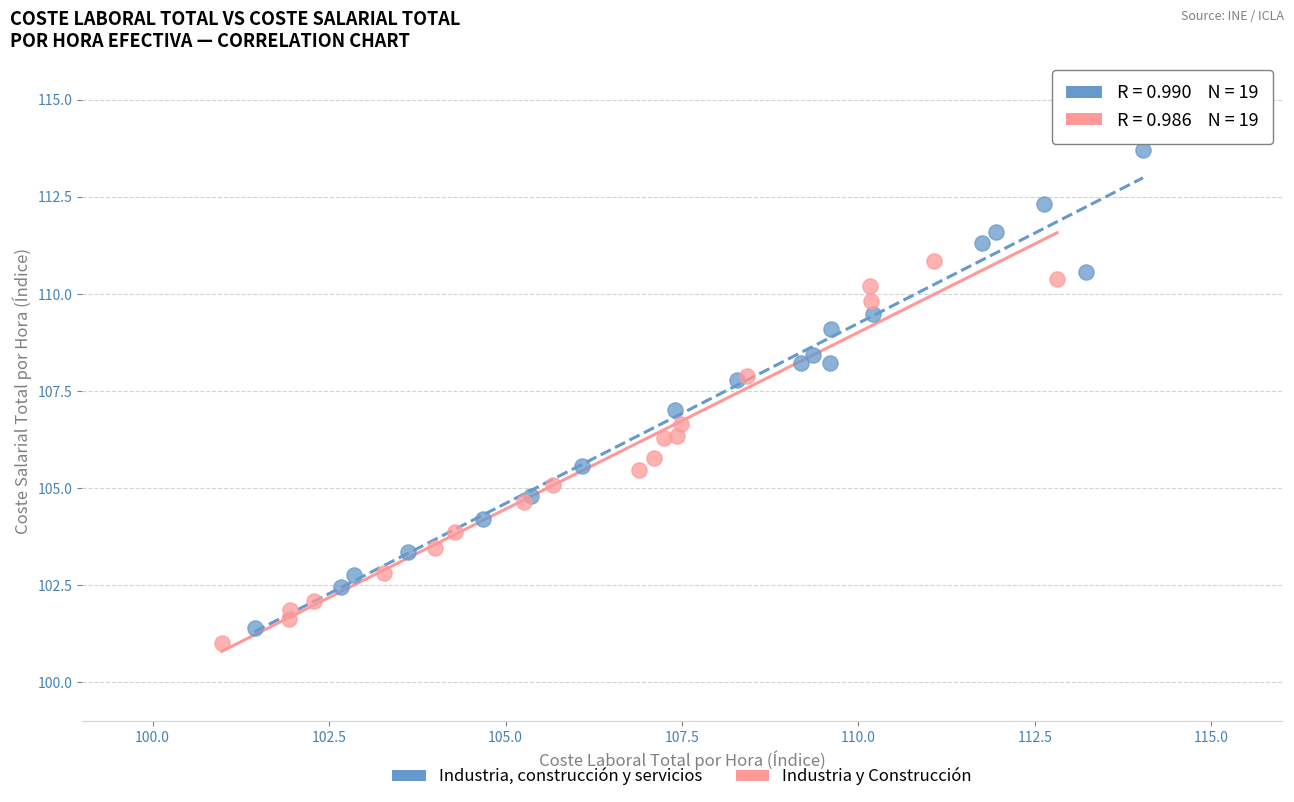

Which series contains the highest Y value?

Industria, construcción y servicios